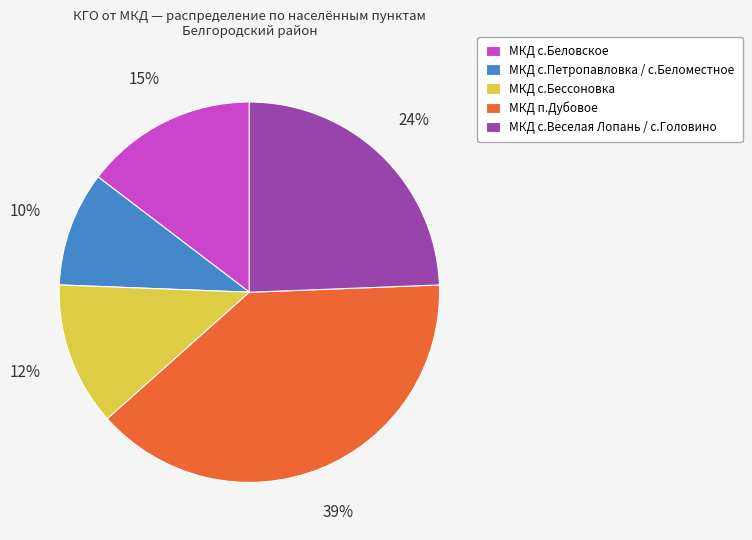

To the nearest percent, what is the difference between the largest and smallest slice percentages?

29%